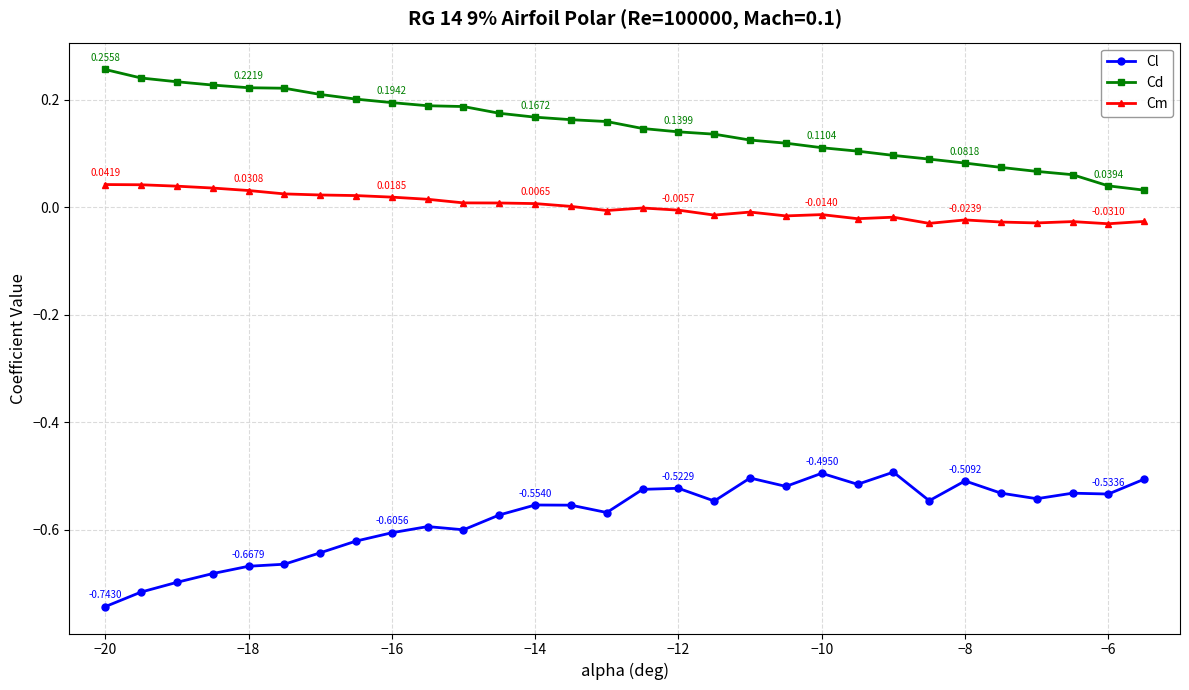

Rank the series by their maximum value, from highest to lowest.

Cd, Cm, Cl